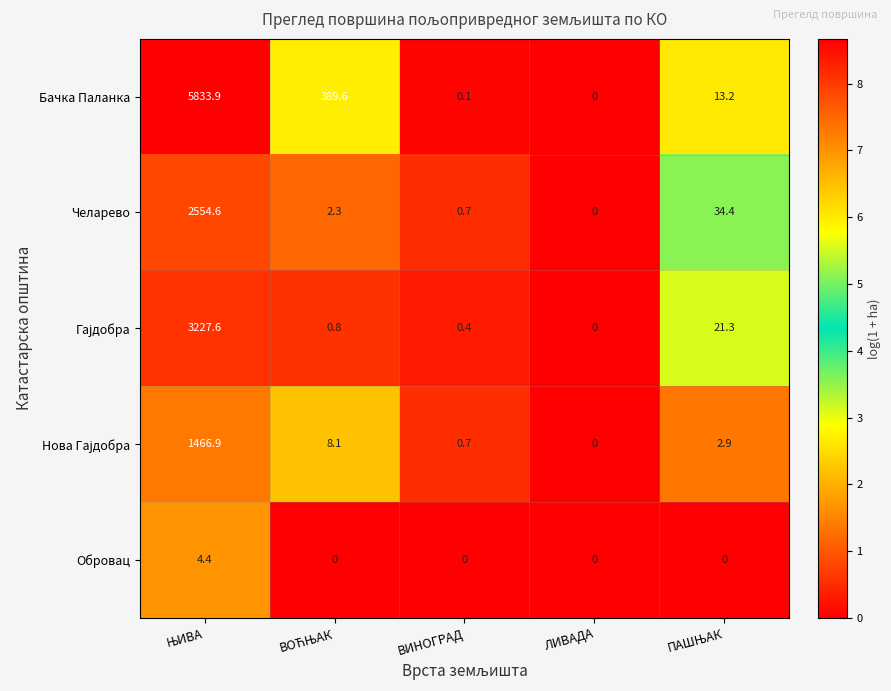

Which series has the widest spread of values?

Бачка Паланка